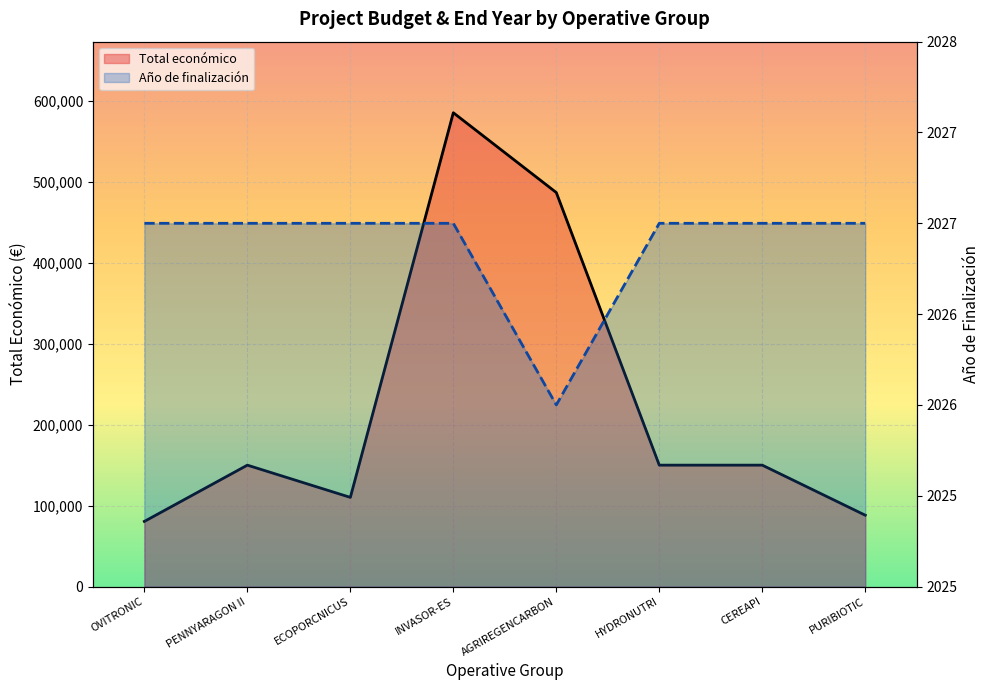

What is the lowest value of the Total económico series?

80498